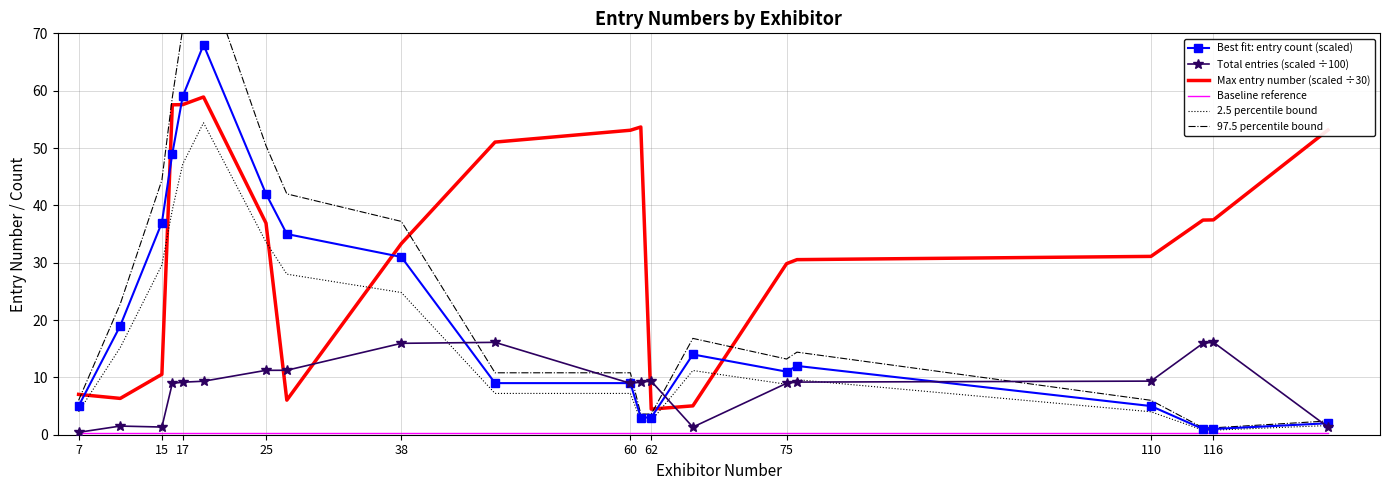

True or false: Max entry number (scaled ÷30) has a value of 31.1 at 110.

True